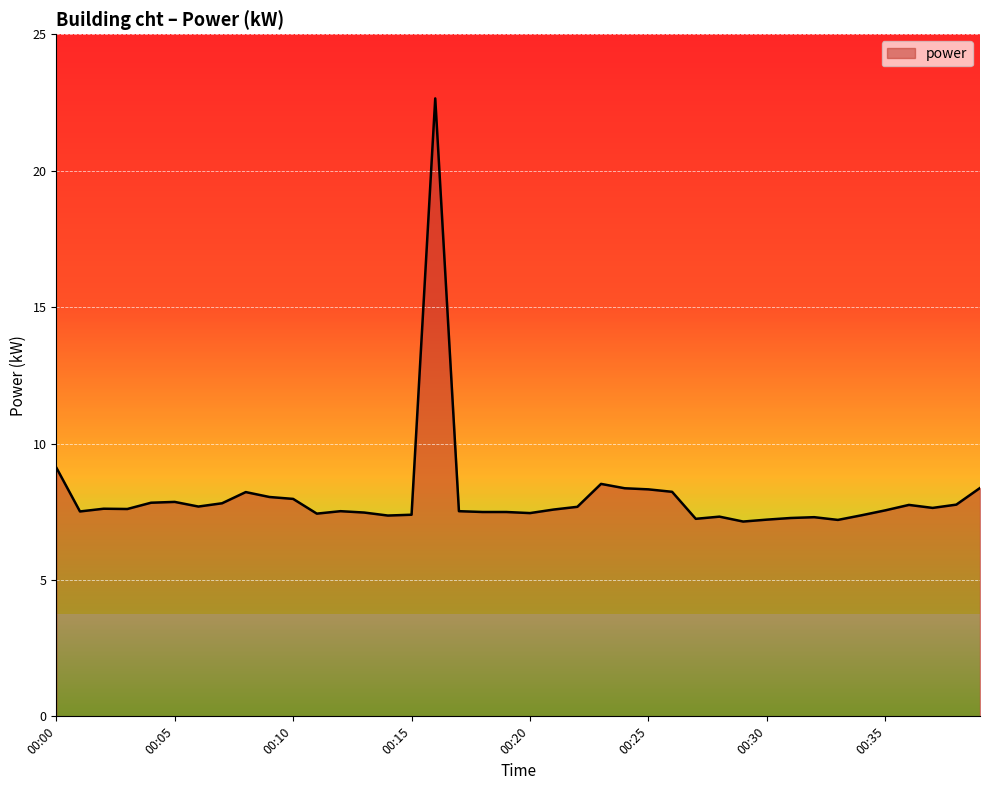

What is the smallest value displayed?

7.1